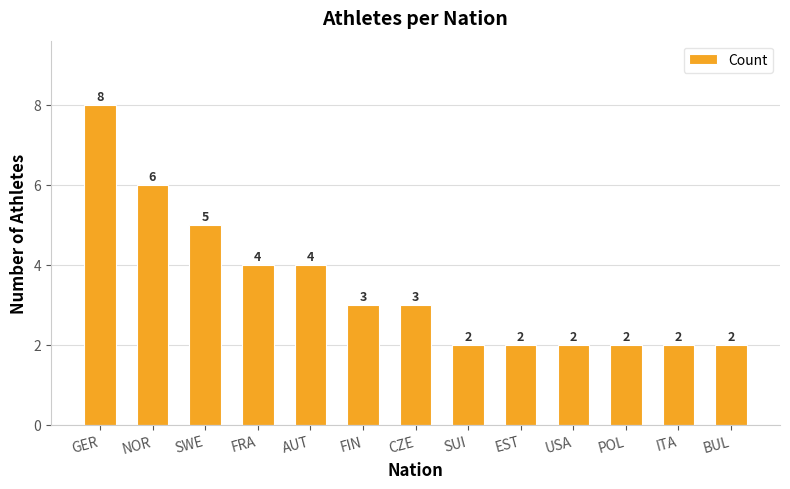

Where does the data first go above 3?

GER